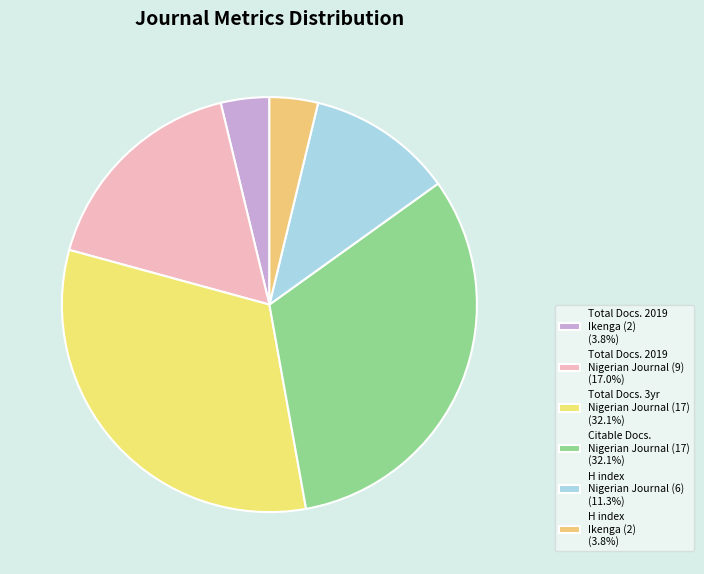

How many segments does this pie chart have?

6